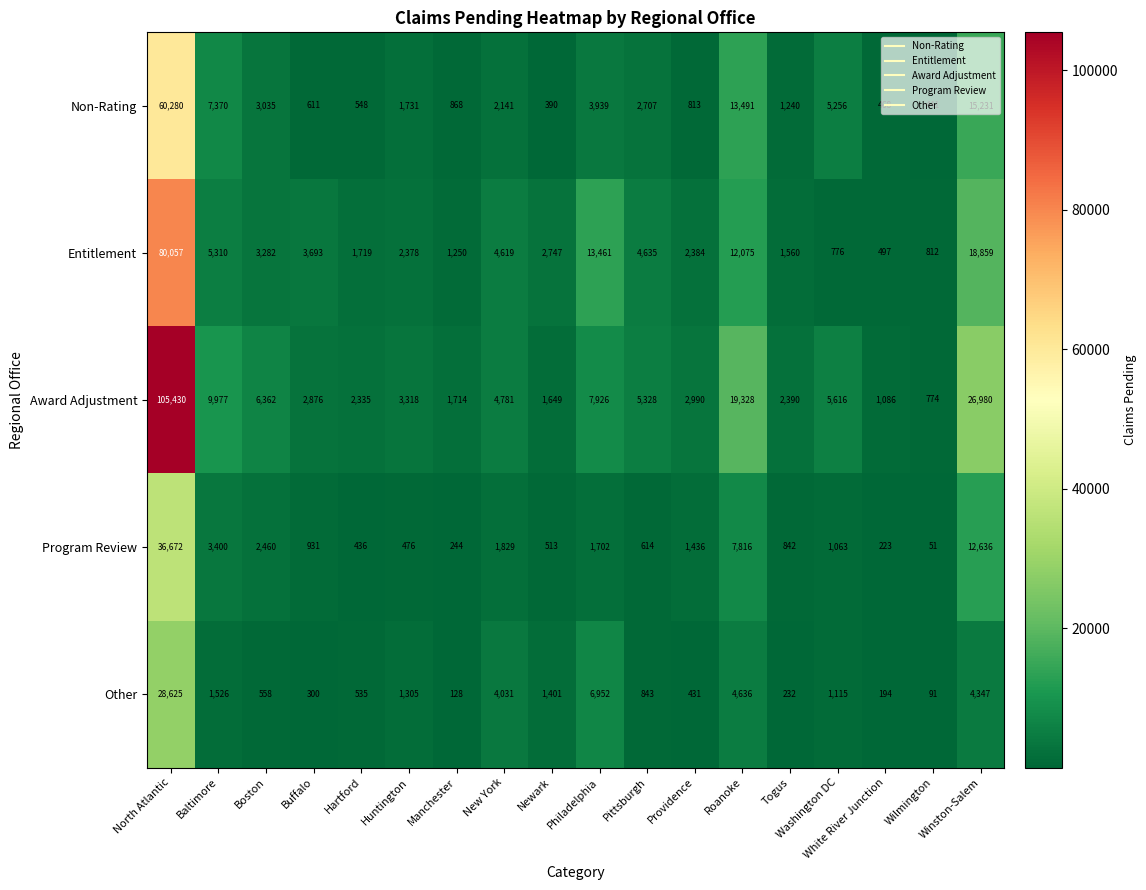

At which category is the sum across all series the highest?

North Atlantic